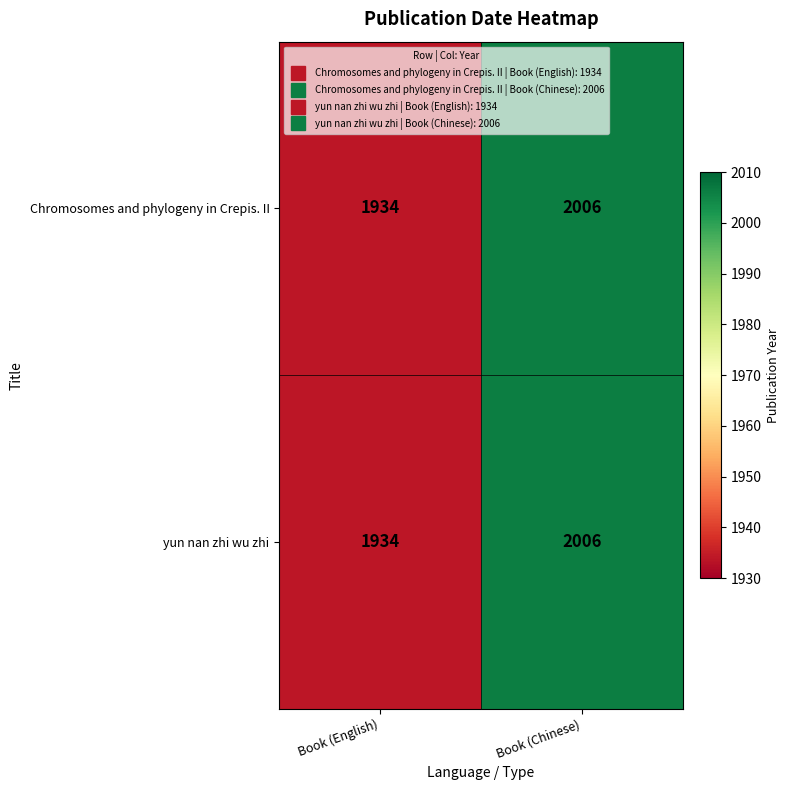

What is the maximum value shown in the chart?

2006